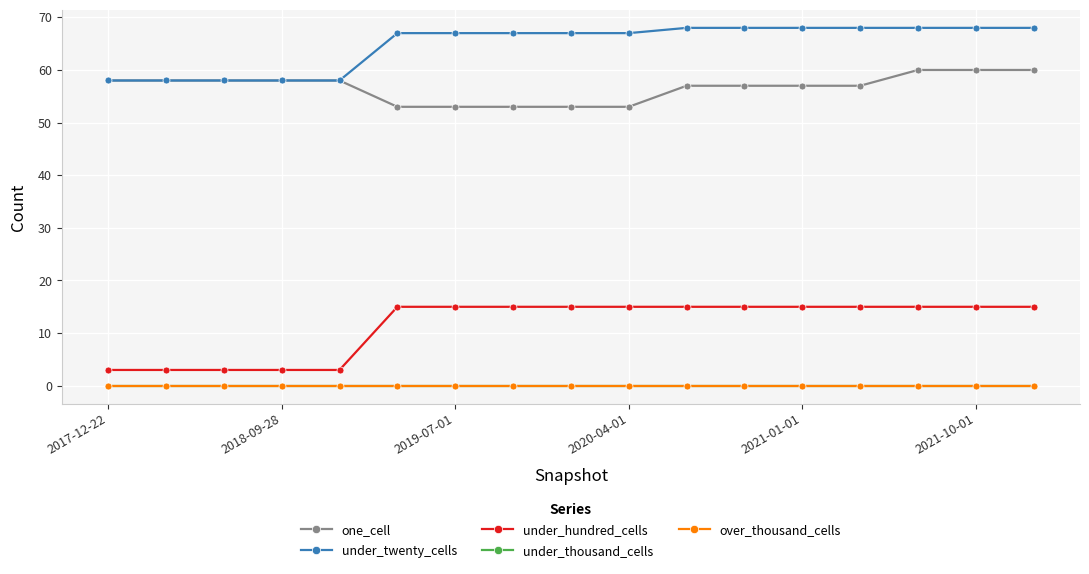

At how many categories does at least one series exceed 48?

17